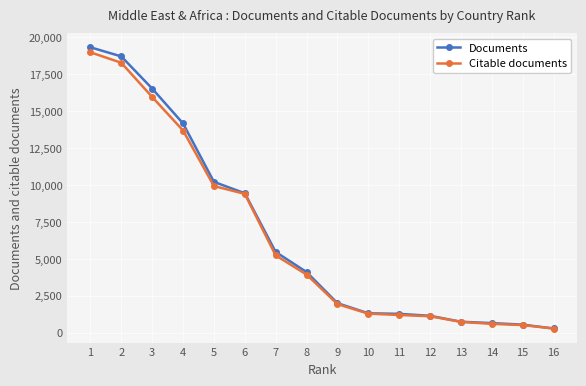

Count the number of data series in this chart.

2